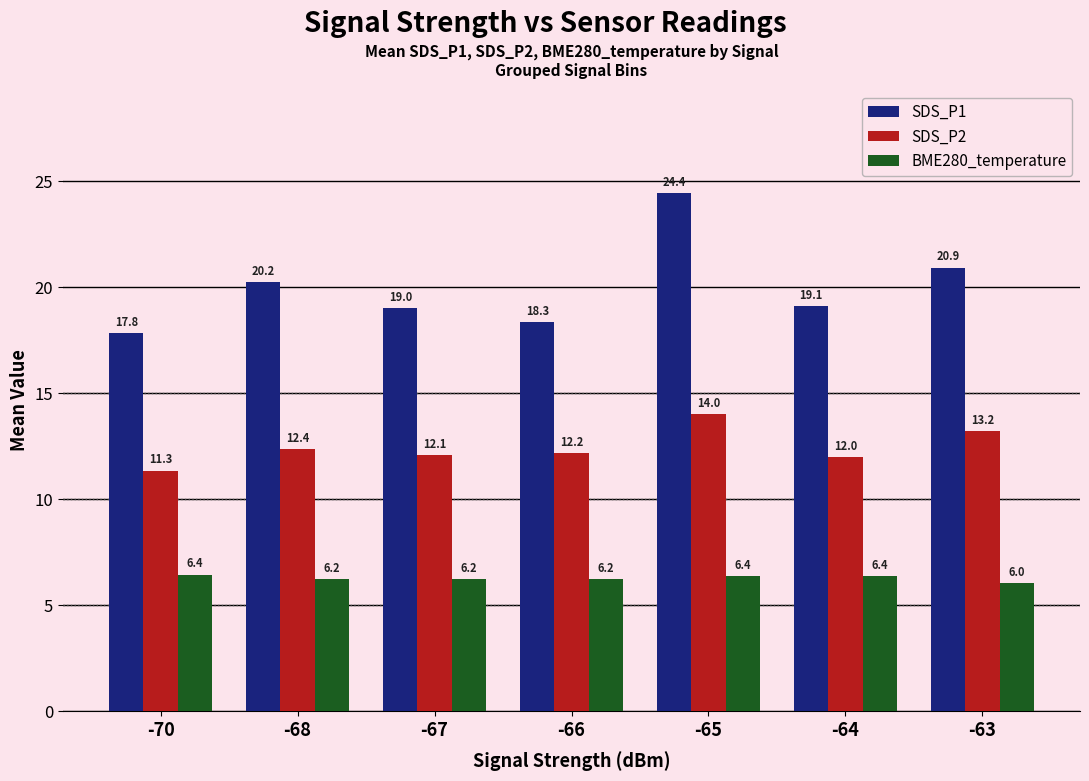

What is the difference between the highest and lowest values at -68?

14.0